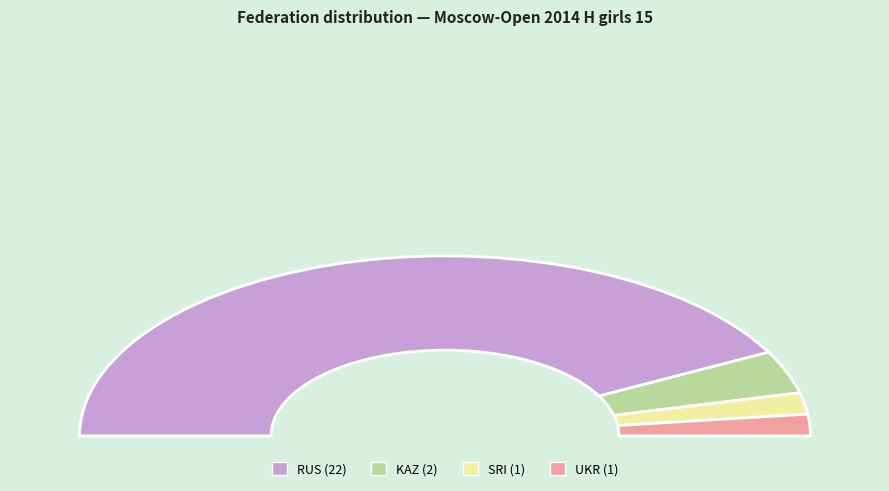

The 5 slice represents 11% of the pie. True or false?

False